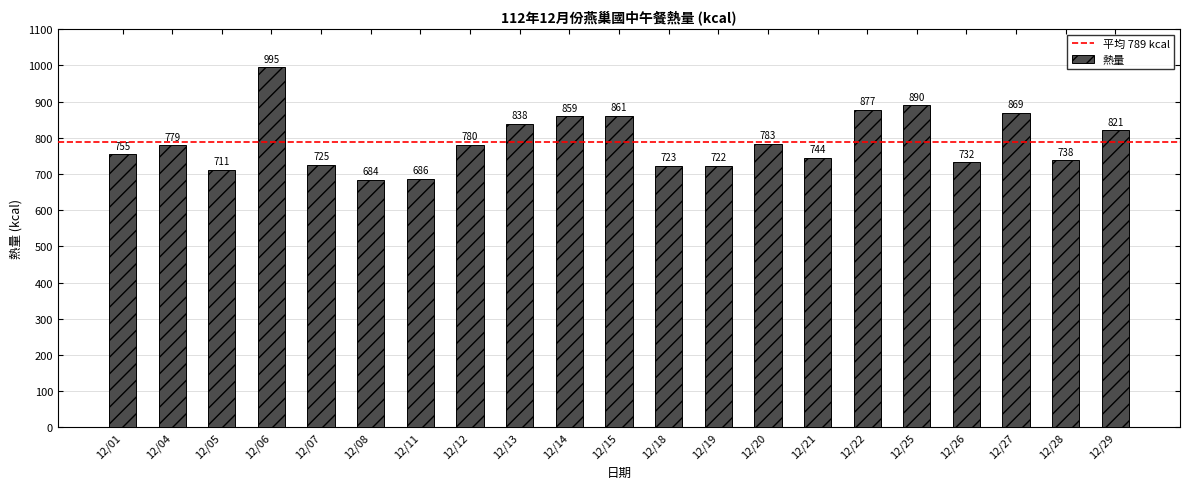

What is the value of the 13th bar from the left?

722